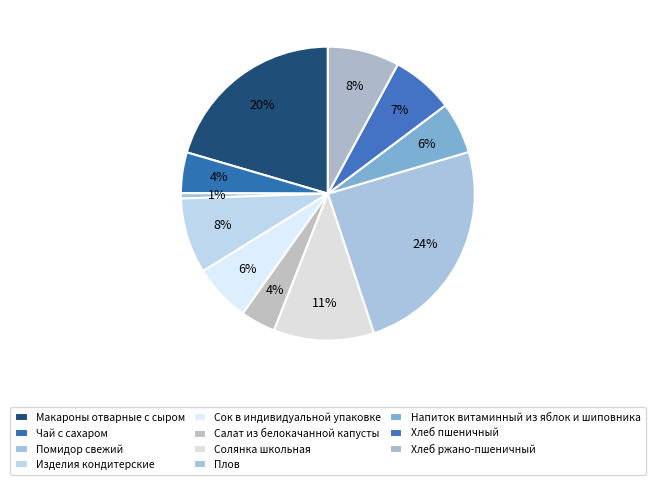

How many segments does this pie chart have?

11